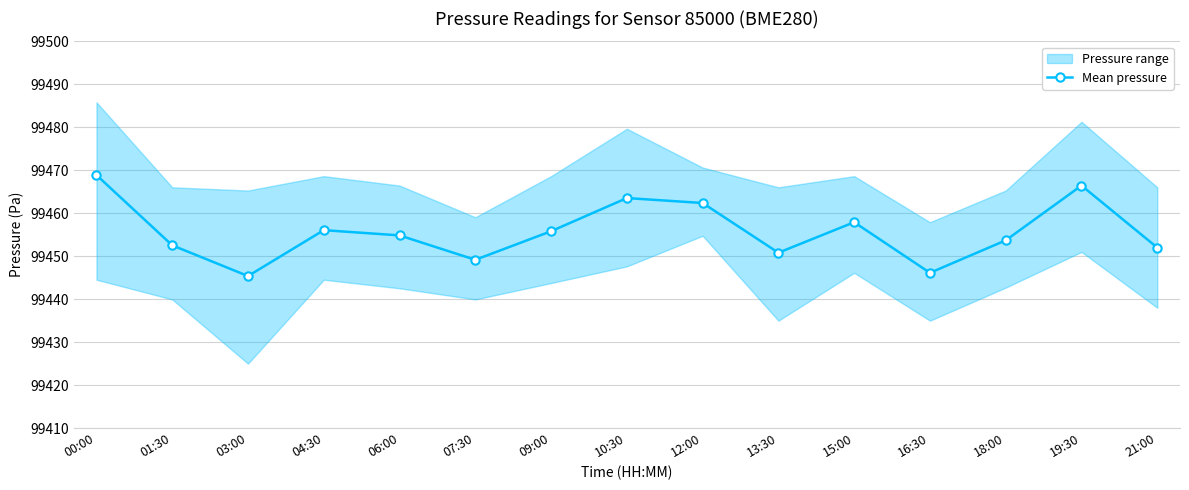

How many points are higher than both their immediate neighbors (excluding endpoints)?

4